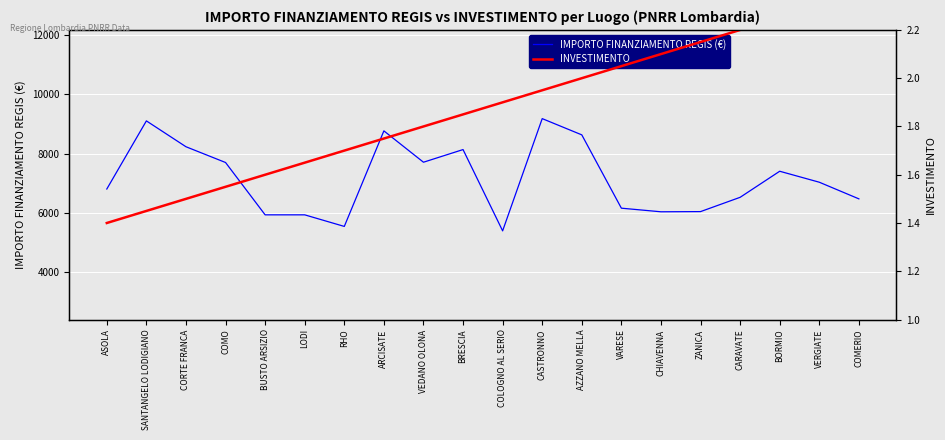

True or false: INVESTIMENTO and IMPORTO FINANZIAMENTO REGIS (€) cross at least once.

False